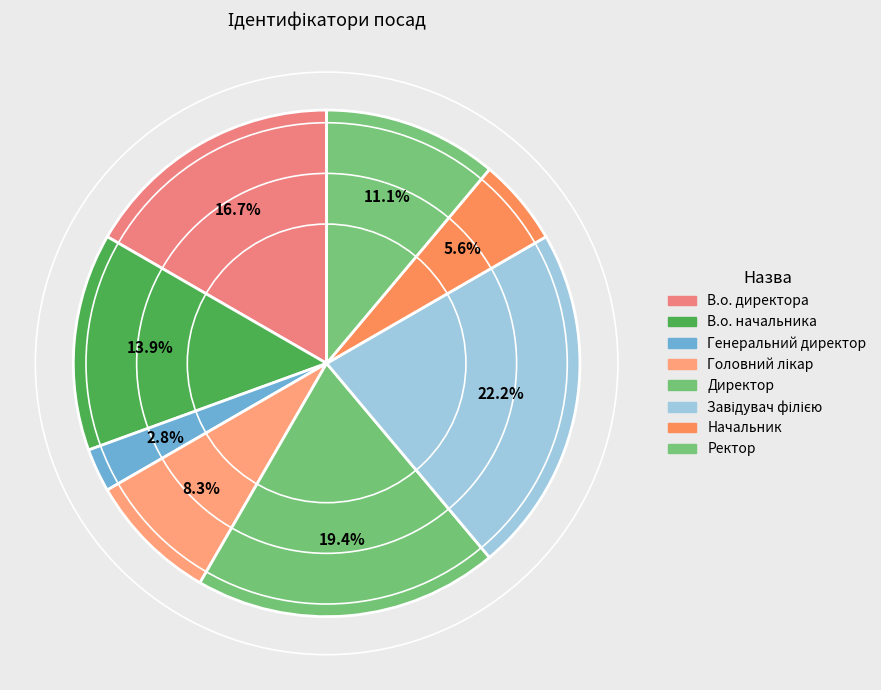

What is the ratio of the value at Головний лікар to the value at Завідувач філією?

0.4